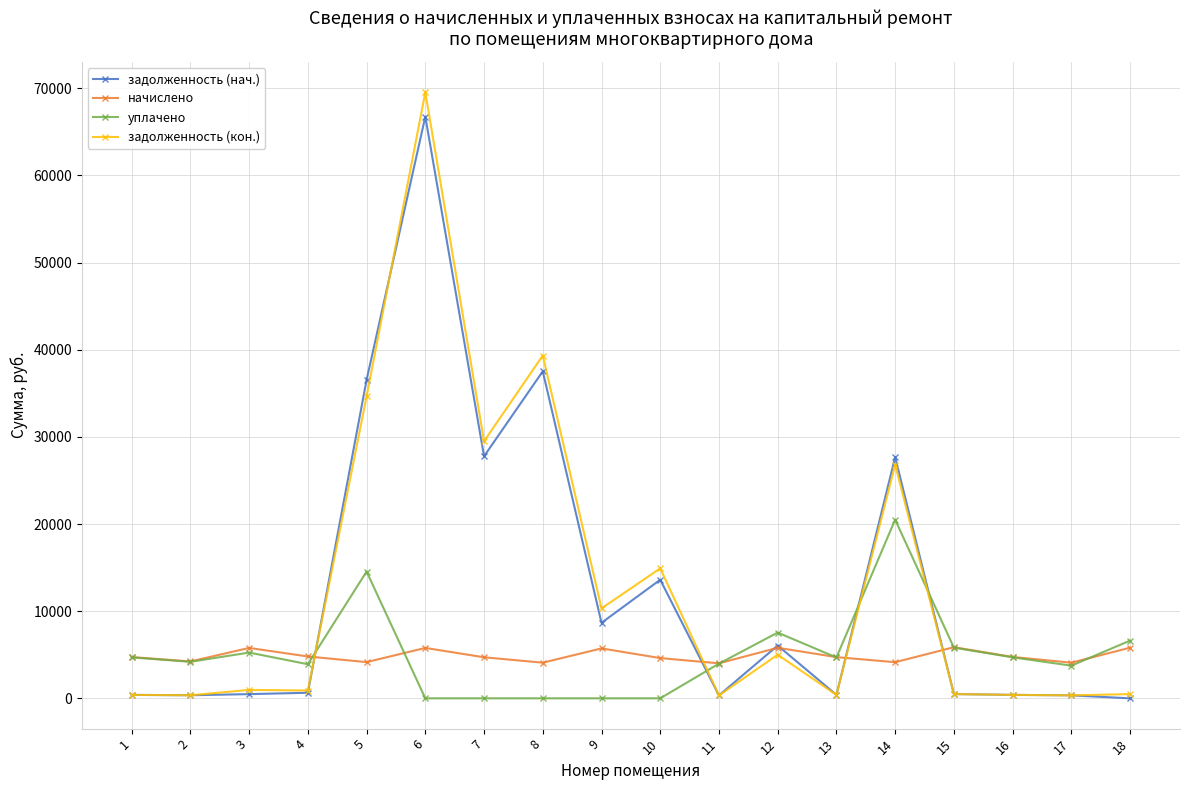

Between which two adjacent categories do начислено and задолженность (кон.) first intersect?

4 and 5